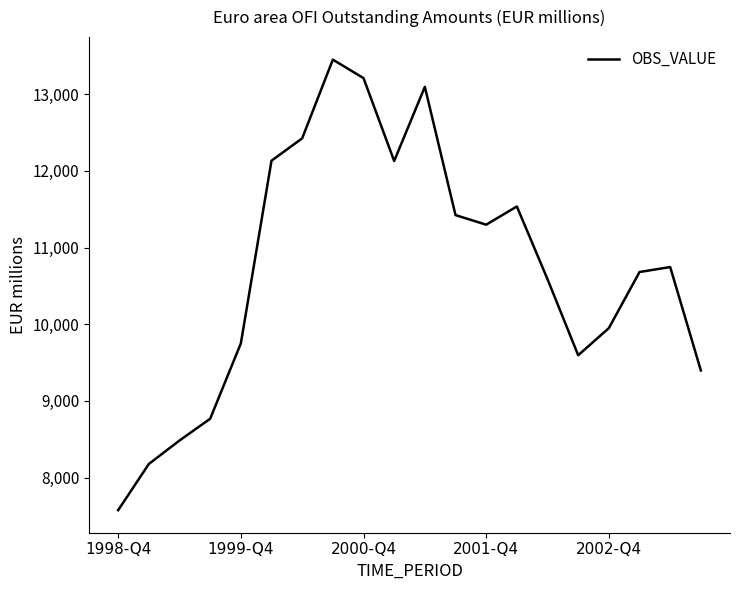

How many categories are shown in the chart?

20